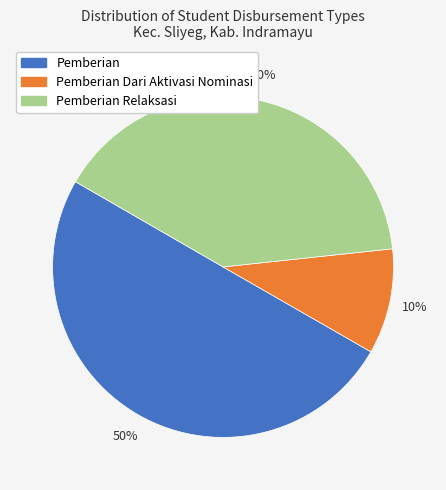

To the nearest percent, what is the average slice percentage?

33%